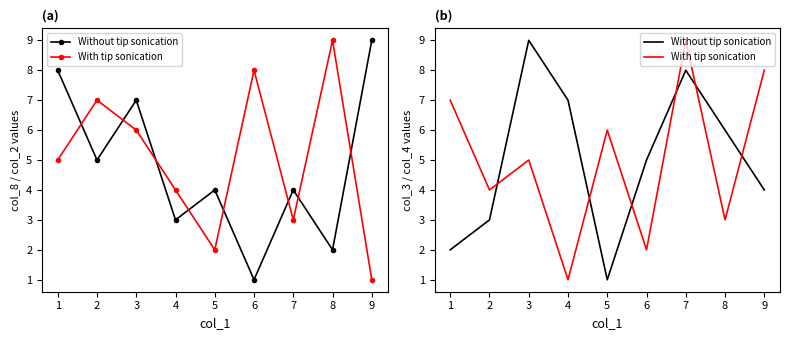

Count the number of data series in this chart.

2